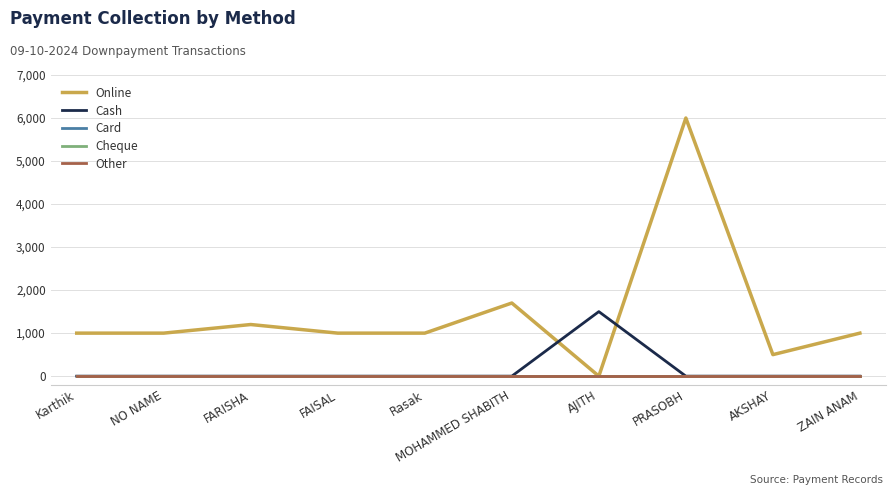

True or false: Online has more than 0 interior local peaks.

True